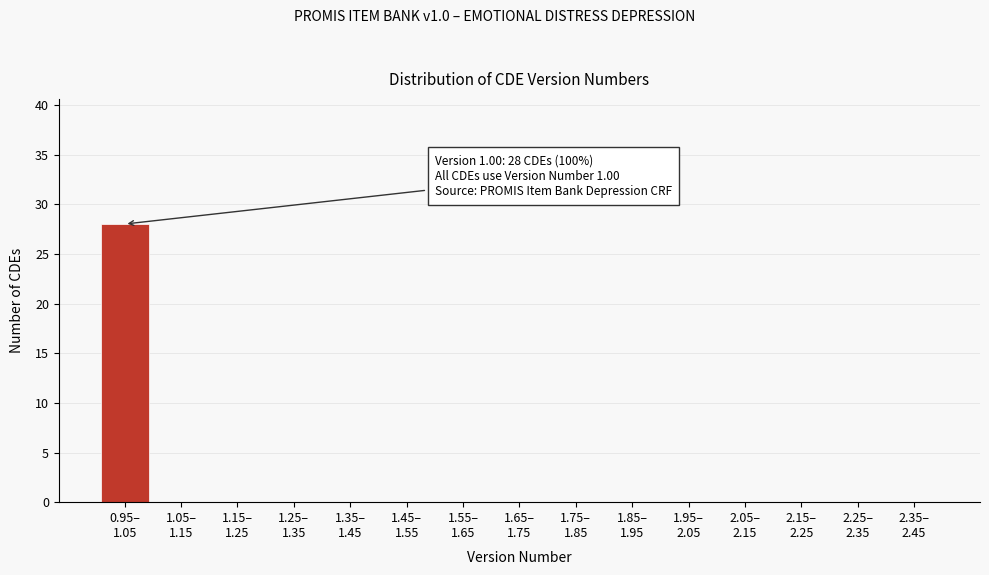

What is the maximum value shown in the chart?

28